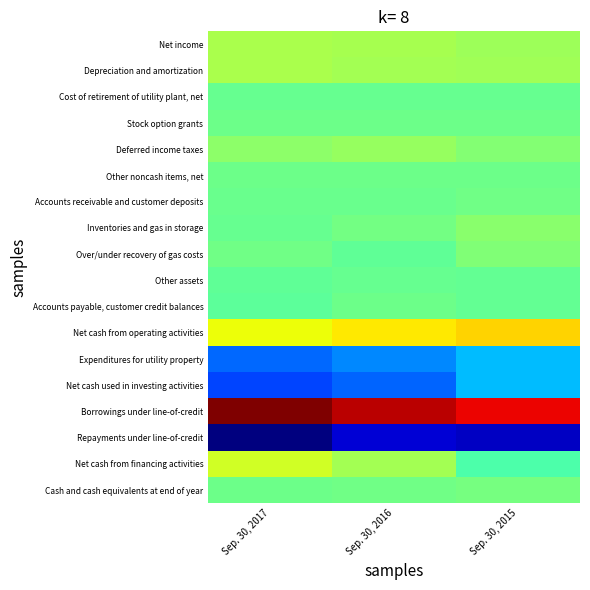

Reading left to right, extract all data points from this chart.

Net income: Sep. 30, 2017=6232865	Sep. 30, 2016=5806866	Sep. 30, 2015=5094415
Depreciation and amortization: Sep. 30, 2017=6378368	Sep. 30, 2016=5709525	Sep. 30, 2015=5219893
Cost of retirement of utility plant, net: Sep. 30, 2017=-354744	Sep. 30, 2016=-449201	Sep. 30, 2015=-406731
Stock option grants: Sep. 30, 2017=73780	Sep. 30, 2016=64640	Sep. 30, 2015=83640
Deferred income taxes: Sep. 30, 2017=3325379	Sep. 30, 2016=4466954	Sep. 30, 2015=2416841
Other noncash items, net: Sep. 30, 2017=203743	Sep. 30, 2016=197298	Sep. 30, 2015=105815
Accounts receivable and customer deposits: Sep. 30, 2017=-191386	Sep. 30, 2016=-258960	Sep. 30, 2015=638917
Inventories and gas in storage: Sep. 30, 2017=-462161	Sep. 30, 2016=867682	Sep. 30, 2015=3168056
Over/under recovery of gas costs: Sep. 30, 2017=528387	Sep. 30, 2016=-991739	Sep. 30, 2015=2082257
Other assets: Sep. 30, 2017=-956894	Sep. 30, 2016=-398864	Sep. 30, 2015=-768922
Accounts payable, customer credit balances: Sep. 30, 2017=-1374713	Sep. 30, 2016=60303	Sep. 30, 2015=-873354
Net cash from operating activities: Sep. 30, 2017=12980978	Sep. 30, 2016=14921640	Sep. 30, 2015=16760827
Expenditures for utility property: Sep. 30, 2017=-20750181	Sep. 30, 2016=-17945719	Sep. 30, 2015=-13780356
Net cash used in investing activities: Sep. 30, 2017=-23492555	Sep. 30, 2016=-20996501	Sep. 30, 2015=-13750274
Borrowings under line-of-credit: Sep. 30, 2017=42569303	Sep. 30, 2016=38310326	Sep. 30, 2015=34698924
Repayments under line-of-credit: Sep. 30, 2017=-39334328	Sep. 30, 2016=-33094539	Sep. 30, 2015=-34402977
Net cash from financing activities: Sep. 30, 2017=9937965	Sep. 30, 2016=5732879	Sep. 30, 2015=-2875076
Cash and cash equivalents at end of year: Sep. 30, 2017=69640	Sep. 30, 2016=643252	Sep. 30, 2015=985234